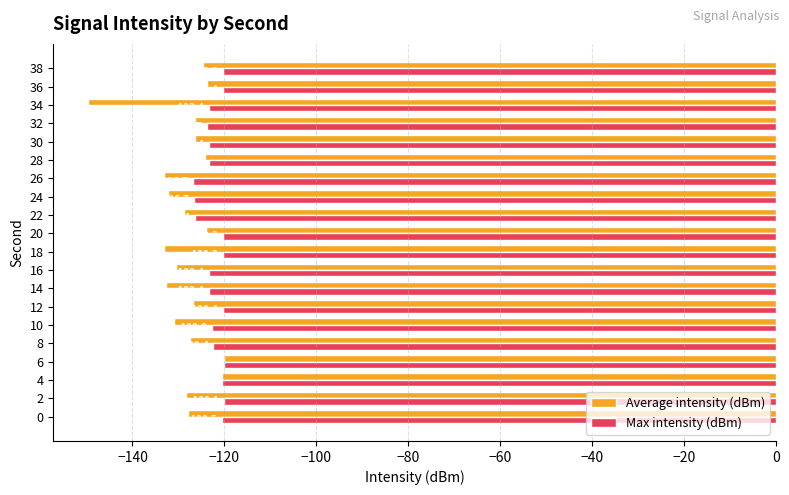

Read the Max intensity (dBm) value at 0.

-120.5